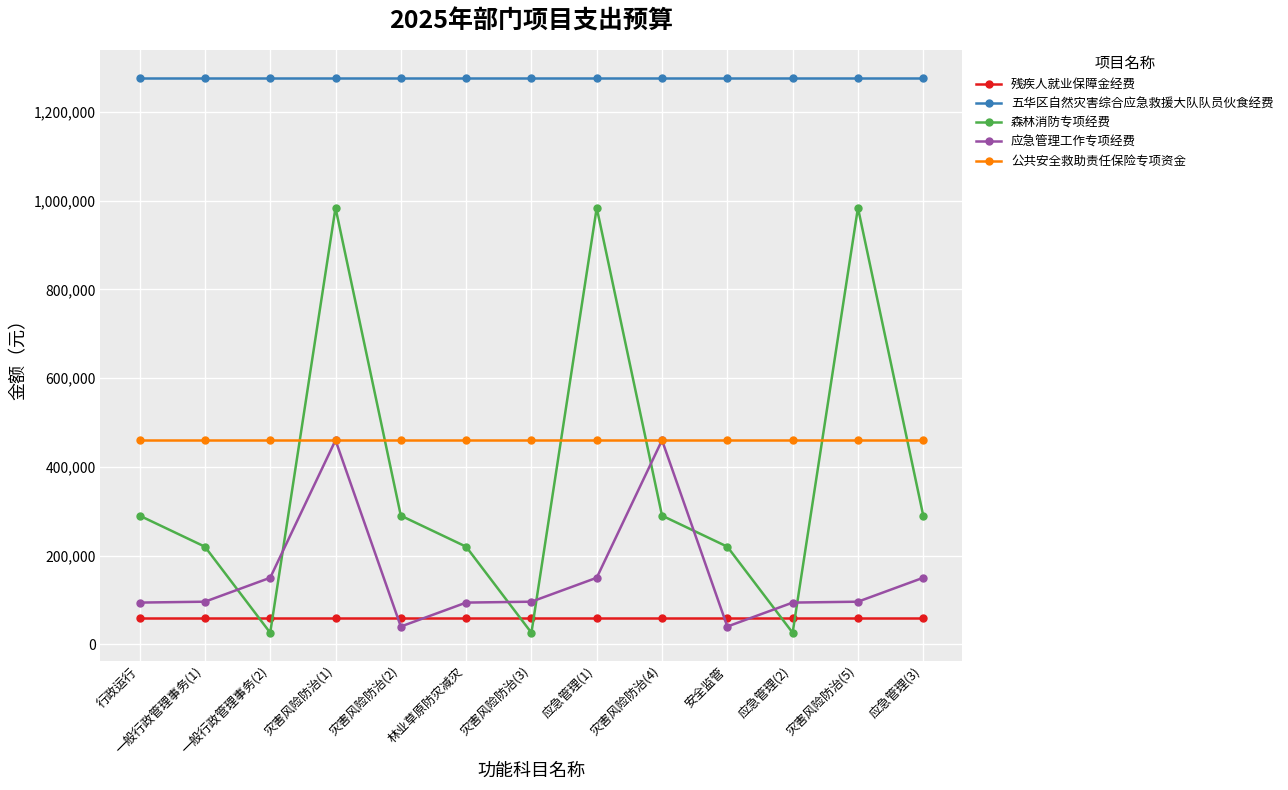

What is the sum of the 残疾人就业保障金经费 values at 行政运行 and 一般行政管理事务(1)?

120200